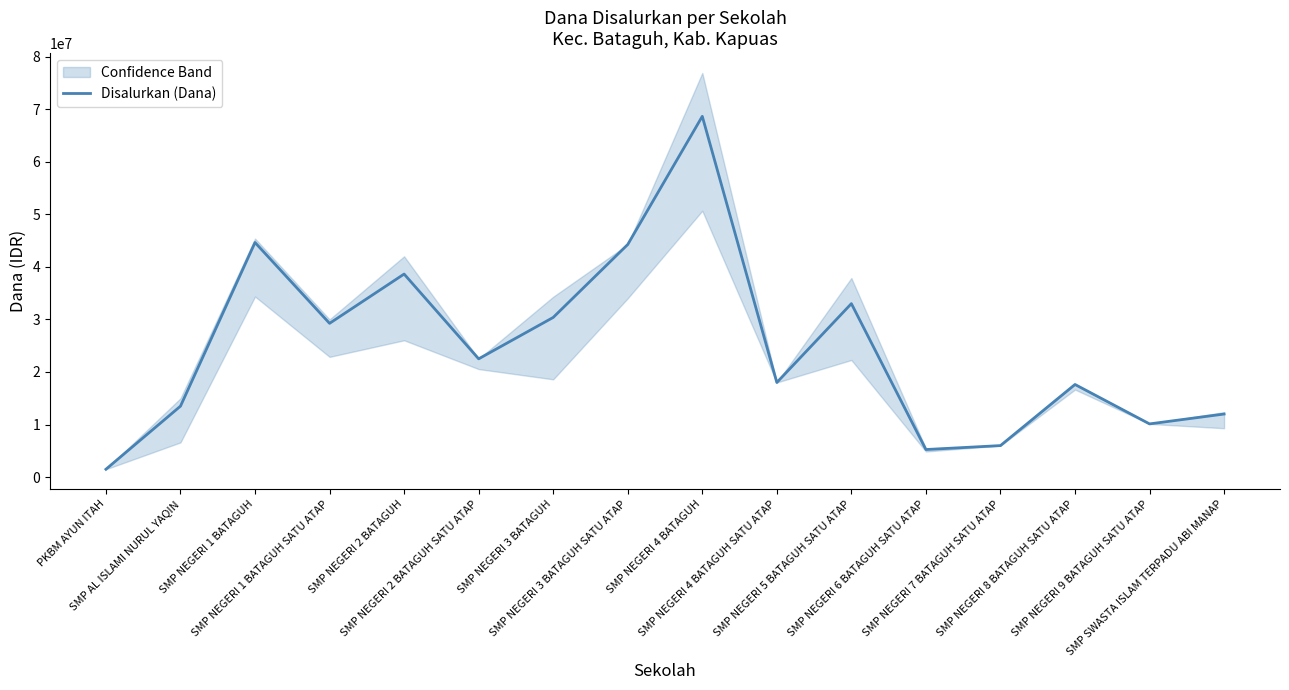

List the labels in order of value, smallest first.

PKBM AYUN ITAH, SMP NEGERI 6 BATAGUH SATU ATAP, SMP NEGERI 7 BATAGUH SATU ATAP, SMP NEGERI 9 BATAGUH SATU ATAP, SMP SWASTA ISLAM TERPADU ABI MANAP, SMP AL ISLAMI NURUL YAQIN, SMP NEGERI 8 BATAGUH SATU ATAP, SMP NEGERI 4 BATAGUH SATU ATAP, SMP NEGERI 2 BATAGUH SATU ATAP, SMP NEGERI 1 BATAGUH SATU ATAP, SMP NEGERI 3 BATAGUH, SMP NEGERI 5 BATAGUH SATU ATAP, SMP NEGERI 2 BATAGUH, SMP NEGERI 3 BATAGUH SATU ATAP, SMP NEGERI 1 BATAGUH, SMP NEGERI 4 BATAGUH